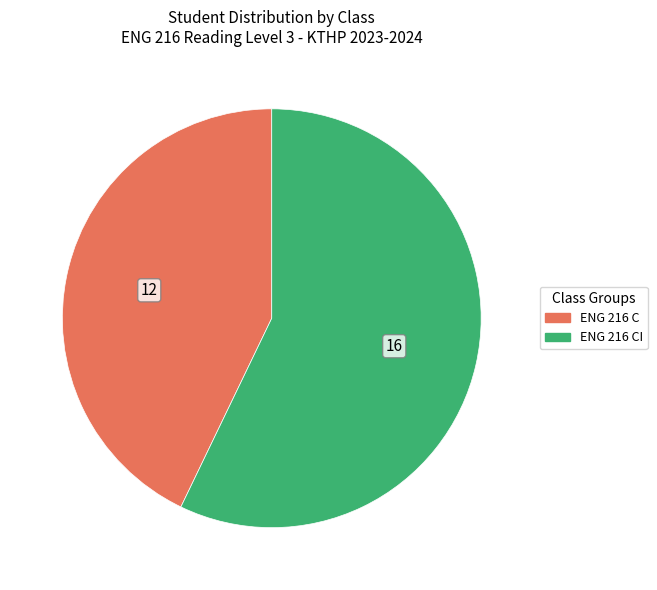

Does any single category account for the majority?

Yes